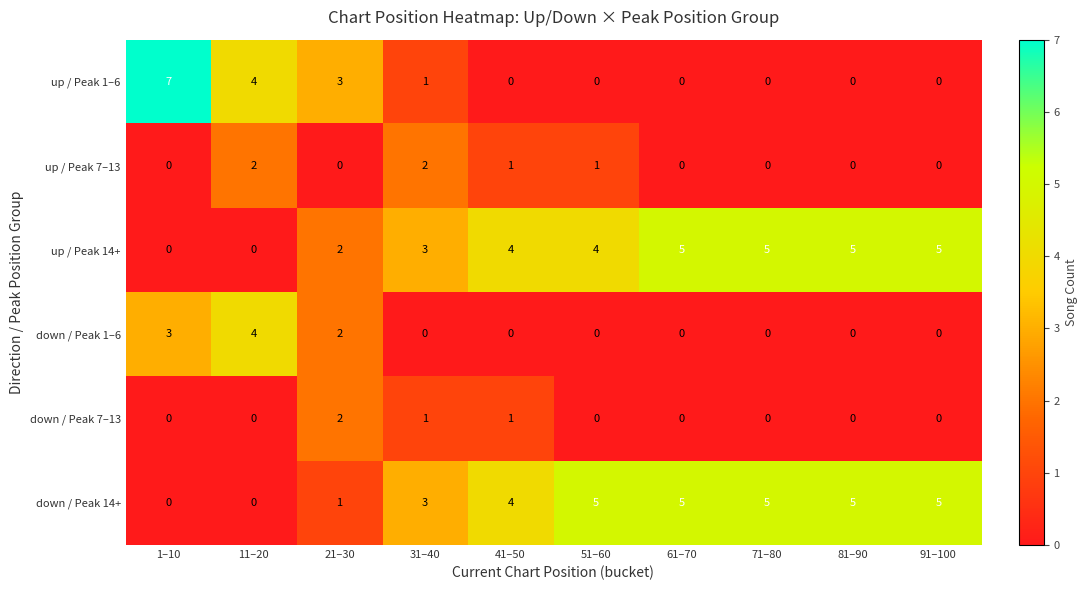

Is the value of up / Peak 7–13 at 61–70 greater than the value of up / Peak 14+ at 81–90?

No